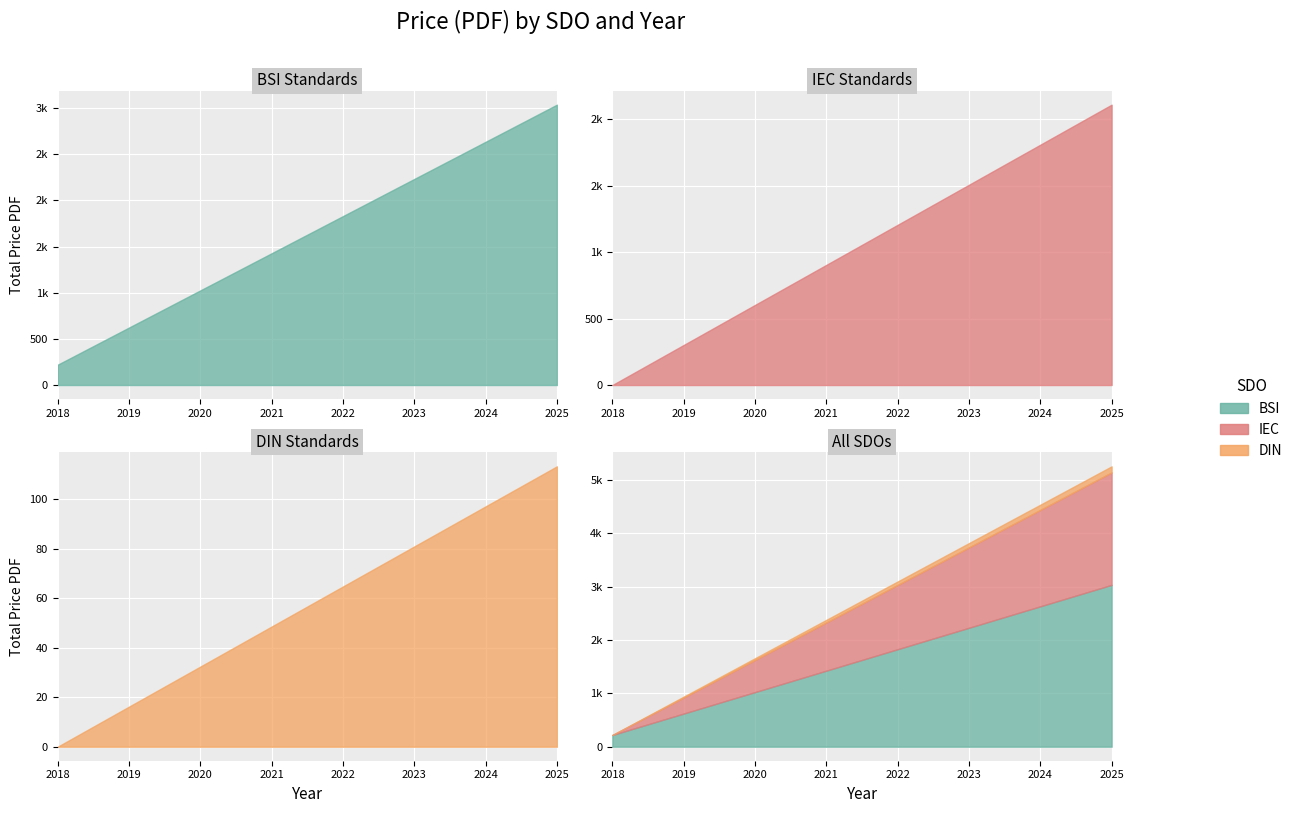

True or false: BSI has more than 2 interior local peaks.

False